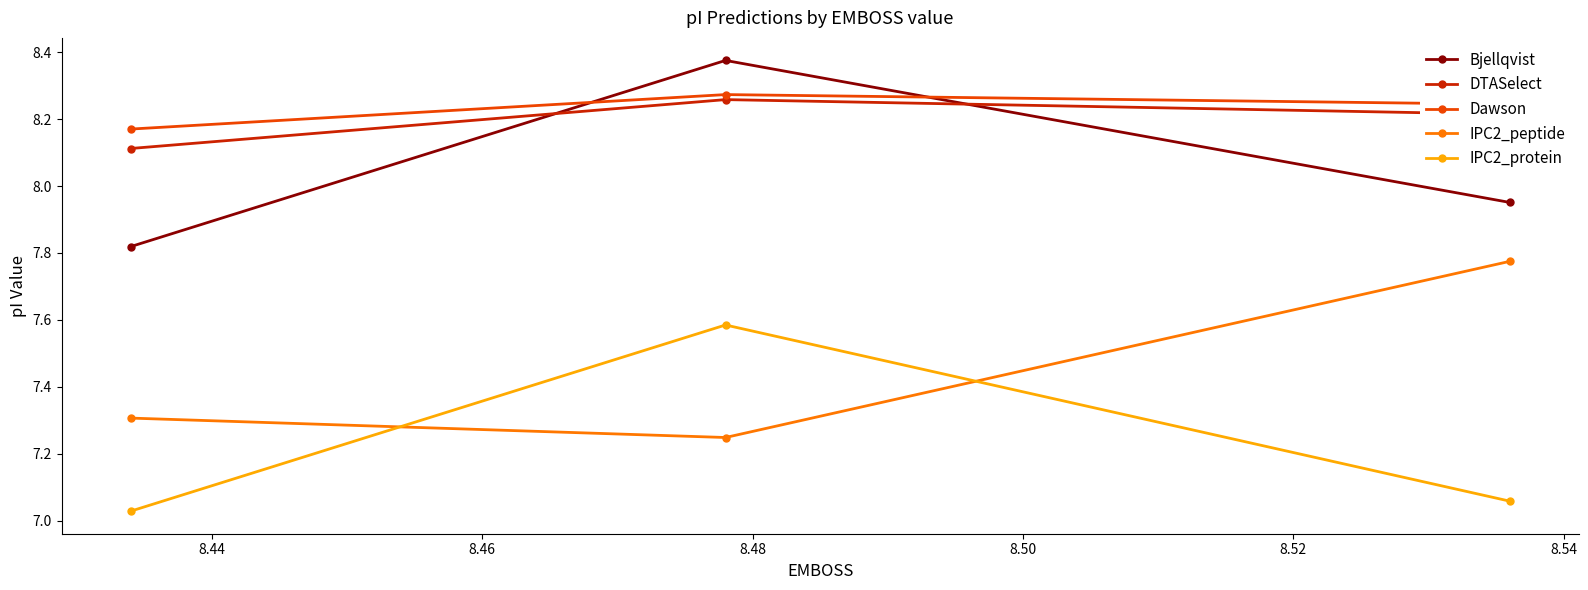

At how many categories does at least one series exceed 7?

3